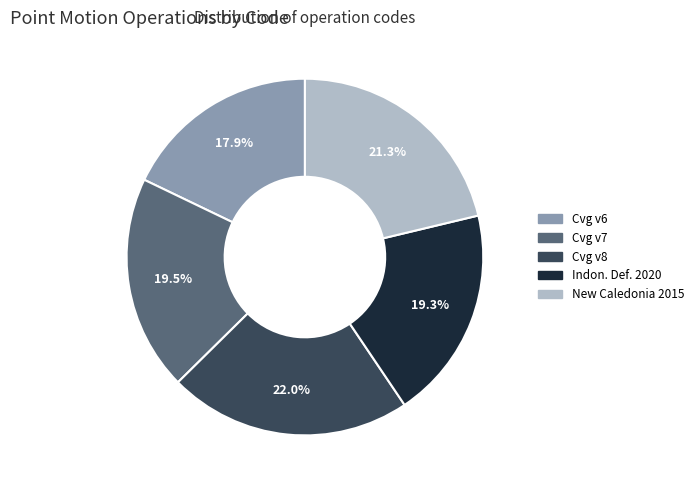

Is there any slice that represents more than half of the pie?

No